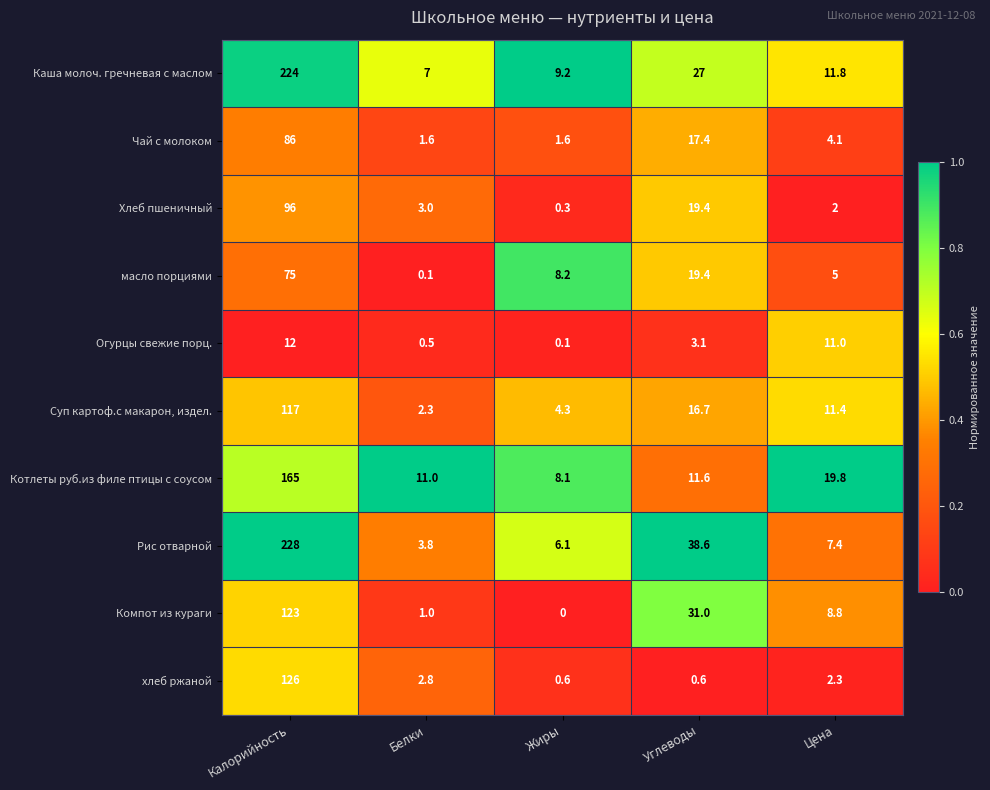

How many data points in масло порциями are less than 8?

2